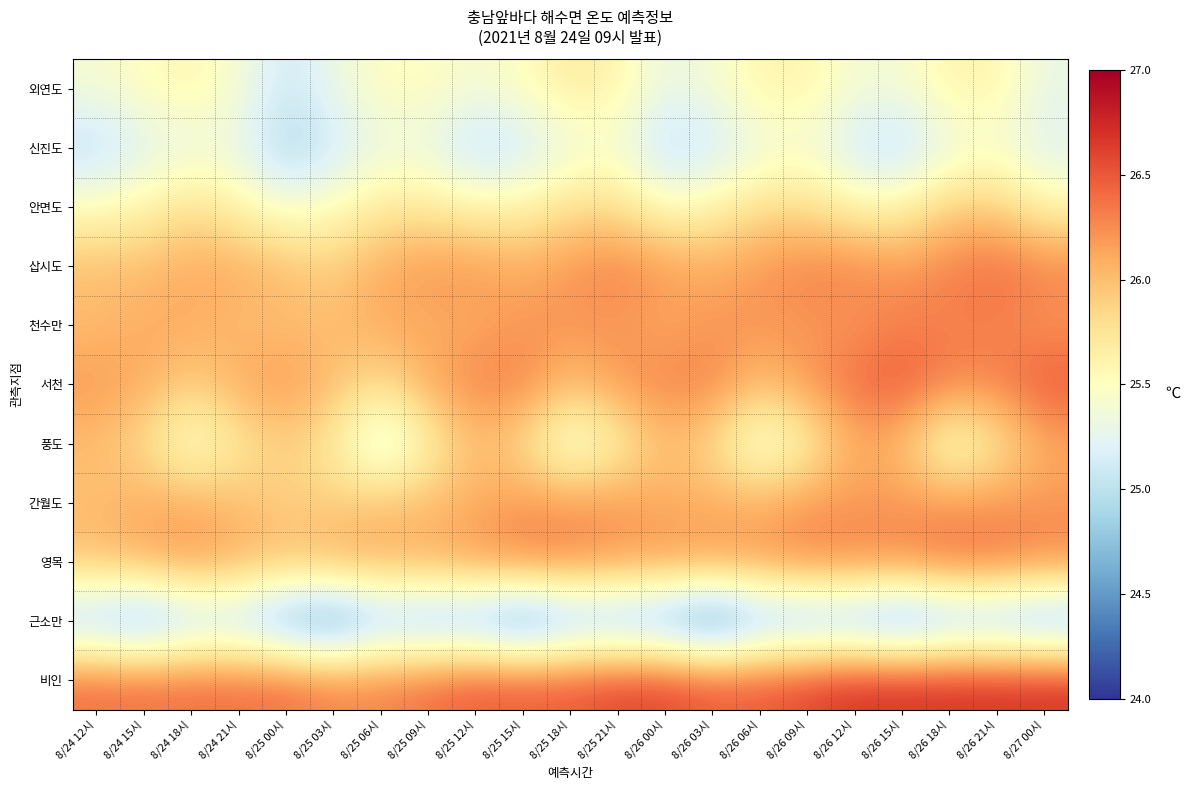

Reading left to right, list all the values displayed in this chart.

외연도: 8/24 12시=25.4	8/24 15시=25.5	8/24 18시=25.6	8/24 21시=25.4	8/25 00시=25.1	8/25 03시=25.3	8/25 06시=25.5	8/25 09시=25.5	8/25 12시=25.4	8/25 15시=25.5	8/25 18시=25.7	8/25 21시=25.6	8/26 00시=25.3	8/26 03시=25.4	8/26 06시=25.6	8/26 09시=25.6	8/26 12시=25.4	8/26 15시=25.4	8/26 18시=25.6	8/26 21시=25.6	8/27 00시=25.3
신진도: 8/24 12시=25.0	8/24 15시=25.2	8/24 18시=25.3	8/24 21시=25.3	8/25 00시=24.9	8/25 03시=25.1	8/25 06시=25.3	8/25 09시=25.3	8/25 12시=25.0	8/25 15시=25.1	8/25 18시=25.3	8/25 21시=25.4	8/26 00시=25.0	8/26 03시=25.1	8/26 06시=25.3	8/26 09시=25.4	8/26 12시=25.1	8/26 15시=25.0	8/26 18시=25.3	8/26 21시=25.4	8/27 00시=25.2
안면도: 8/24 12시=25.5	8/24 15시=25.6	8/24 18시=25.8	8/24 21시=25.6	8/25 00시=25.4	8/25 03시=25.5	8/25 06시=25.7	8/25 09시=25.7	8/25 12시=25.6	8/25 15시=25.6	8/25 18시=25.8	8/25 21시=25.8	8/26 00시=25.5	8/26 03시=25.6	8/26 06시=25.8	8/26 09시=25.8	8/26 12시=25.6	8/26 15시=25.6	8/26 18시=25.9	8/26 21시=25.9	8/27 00시=25.6
삽시도: 8/24 12시=26.0	8/24 15시=26.0	8/24 18시=26.1	8/24 21시=26.1	8/25 00시=26.0	8/25 03시=25.9	8/25 06시=26.1	8/25 09시=26.2	8/25 12시=26.2	8/25 15시=26.1	8/25 18시=26.2	8/25 21시=26.3	8/26 00시=26.2	8/26 03시=26.1	8/26 06시=26.2	8/26 09시=26.3	8/26 12시=26.3	8/26 15시=26.2	8/26 18시=26.3	8/26 21시=26.4	8/27 00시=26.3
천수만: 8/24 12시=26.0	8/24 15시=26.1	8/24 18시=26.1	8/24 21시=26.0	8/25 00시=26.0	8/25 03시=26.0	8/25 06시=26.1	8/25 09시=26.1	8/25 12시=26.1	8/25 15시=26.2	8/25 18시=26.2	8/25 21시=26.2	8/26 00시=26.1	8/26 03시=26.2	8/26 06시=26.2	8/26 09시=26.2	8/26 12시=26.2	8/26 15시=26.3	8/26 18시=26.3	8/26 21시=26.3	8/27 00시=26.2
서천: 8/24 12시=26.2	8/24 15시=26.1	8/24 18시=25.9	8/24 21시=26.1	8/25 00시=26.2	8/25 03시=26.0	8/25 06시=25.8	8/25 09시=26.1	8/25 12시=26.3	8/25 15시=26.3	8/25 18시=26.0	8/25 21시=26.2	8/26 00시=26.3	8/26 03시=26.3	8/26 06시=26.0	8/26 09시=26.2	8/26 12시=26.4	8/26 15시=26.5	8/26 18시=26.3	8/26 21시=26.3	8/27 00시=26.5
풍도: 8/24 12시=26.0	8/24 15시=25.8	8/24 18시=25.4	8/24 21시=25.7	8/25 00시=25.9	8/25 03시=25.7	8/25 06시=25.1	8/25 09시=25.6	8/25 12시=26.0	8/25 15시=25.8	8/25 18시=25.3	8/25 21시=25.6	8/26 00시=26.0	8/26 03시=25.8	8/26 06시=25.3	8/26 09시=25.6	8/26 12시=26.1	8/26 15시=26.0	8/26 18시=25.4	8/26 21시=25.7	8/27 00시=26.1
간월도: 8/24 12시=26.0	8/24 15시=26.1	8/24 18시=26.1	8/24 21시=26.0	8/25 00시=25.9	8/25 03시=25.9	8/25 06시=26.0	8/25 09시=26.0	8/25 12시=26.1	8/25 15시=26.2	8/25 18시=26.2	8/25 21시=26.2	8/26 00시=26.1	8/26 03시=26.1	8/26 06시=26.1	8/26 09시=26.2	8/26 12시=26.2	8/26 15시=26.2	8/26 18시=26.2	8/26 21시=26.2	8/27 00시=26.2
영목: 8/24 12시=26.0	8/24 15시=26.1	8/24 18시=26.2	8/24 21시=26.1	8/25 00시=26.0	8/25 03시=26.1	8/25 06시=26.1	8/25 09시=26.1	8/25 12시=26.2	8/25 15시=26.3	8/25 18시=26.3	8/25 21시=26.2	8/26 00시=26.2	8/26 03시=26.2	8/26 06시=26.2	8/26 09시=26.3	8/26 12시=26.3	8/26 15시=26.3	8/26 18시=26.4	8/26 21시=26.4	8/27 00시=26.3
근소만: 8/24 12시=24.8	8/24 15시=24.6	8/24 18시=24.9	8/24 21시=24.9	8/25 00시=24.6	8/25 03시=24.4	8/25 06시=24.8	8/25 09시=24.7	8/25 12시=24.7	8/25 15시=24.4	8/25 18시=24.7	8/25 21시=24.7	8/26 00시=24.6	8/26 03시=24.3	8/26 06시=24.7	8/26 09시=24.7	8/26 12시=24.7	8/26 15시=24.5	8/26 18시=24.7	8/26 21시=24.7	8/27 00시=24.6
비인: 8/24 12시=26.4	8/24 15시=26.4	8/24 18시=26.4	8/24 21시=26.4	8/25 00시=26.4	8/25 03시=26.3	8/25 06시=26.3	8/25 09시=26.4	8/25 12시=26.5	8/25 15시=26.5	8/25 18시=26.5	8/25 21시=26.6	8/26 00시=26.6	8/26 03시=26.5	8/26 06시=26.5	8/26 09시=26.6	8/26 12시=26.7	8/26 15시=26.7	8/26 18시=26.7	8/26 21시=26.7	8/27 00시=26.7